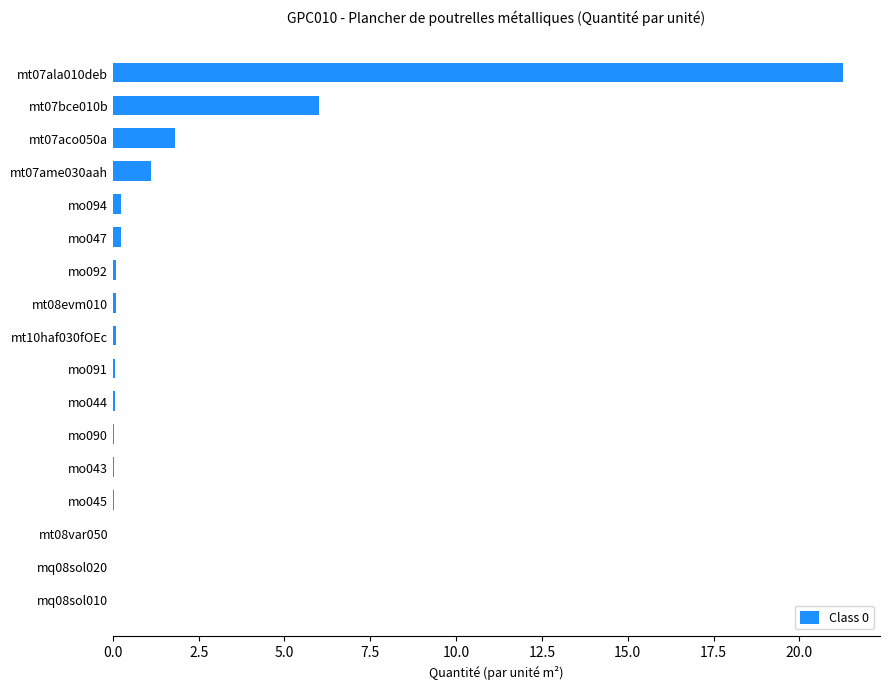

Which category has the highest value across all series?

mt07ala010deb